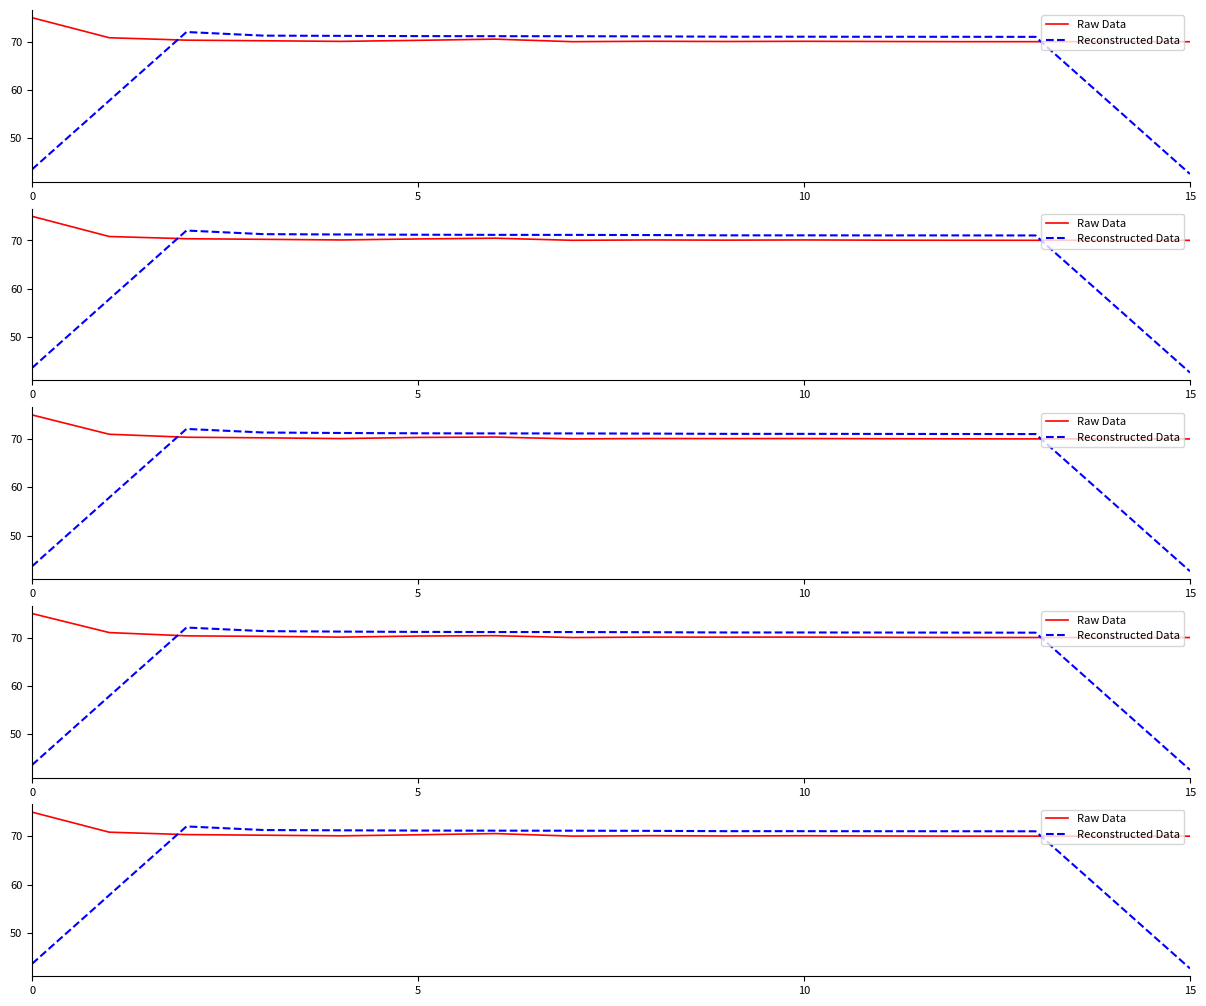

How many lines are shown in the chart?

2